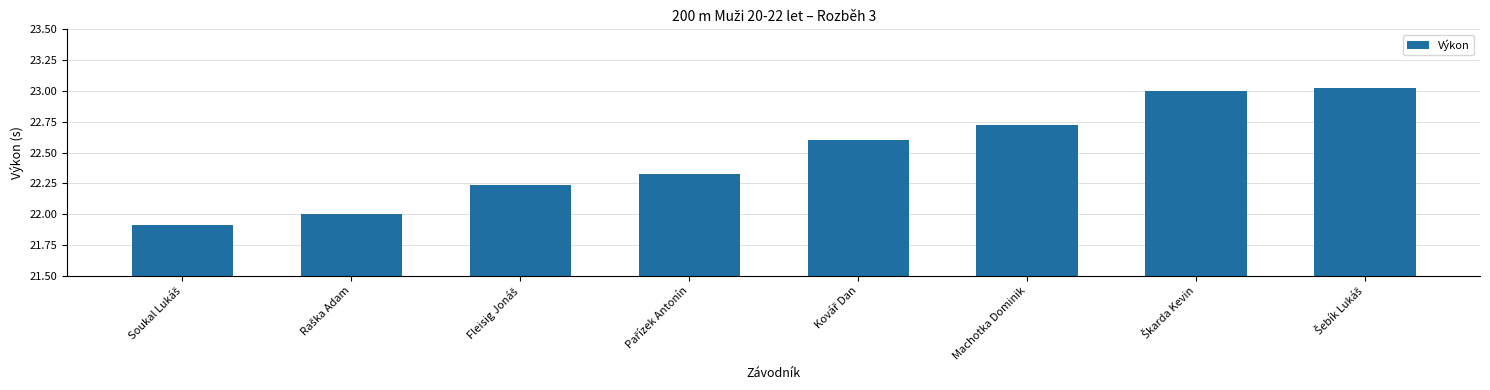

What is the difference between the maximum and second lowest values?

1.0